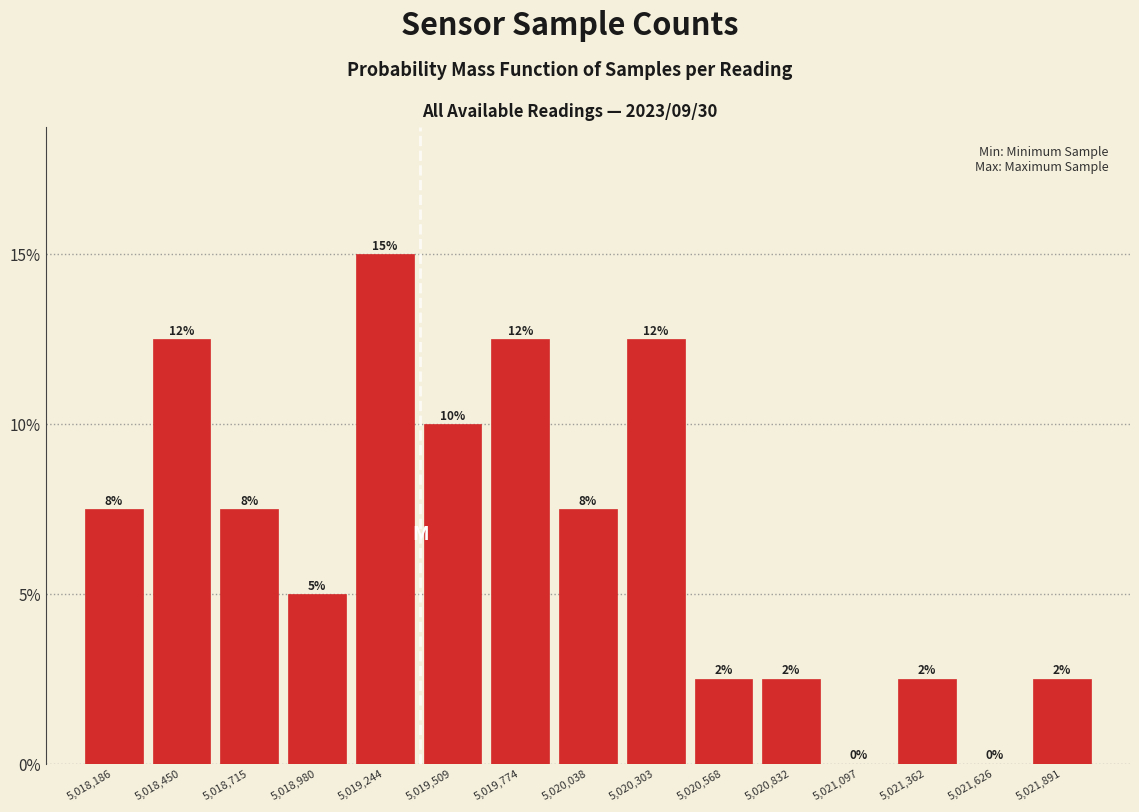

Are the bars horizontal?

No